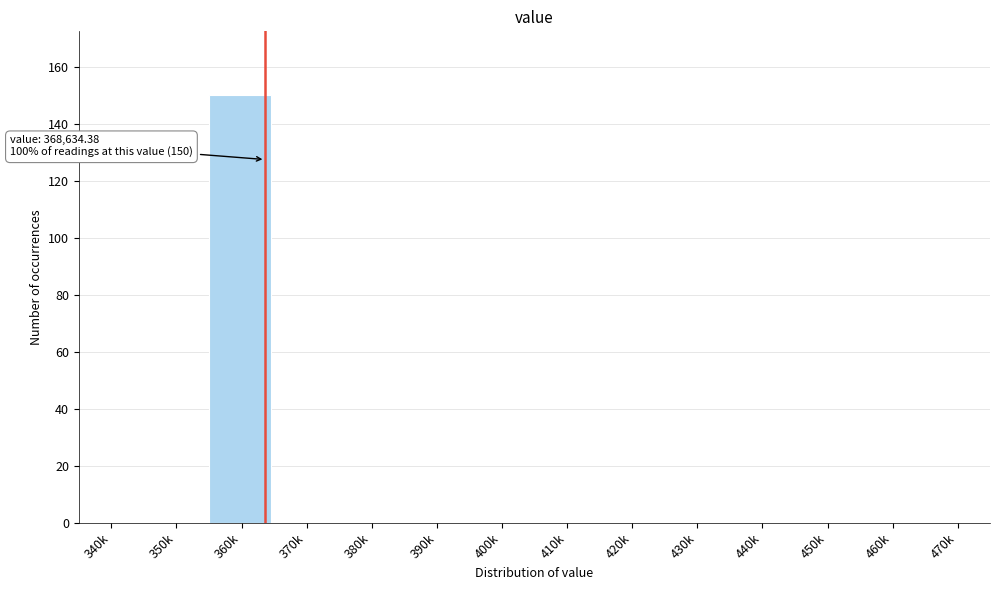

Reading left to right, what are all the values shown in this chart?

340k=0	350k=0	360k=150	370k=0	380k=0	390k=0	400k=0	410k=0	420k=0	430k=0	440k=0	450k=0	460k=0	470k=0